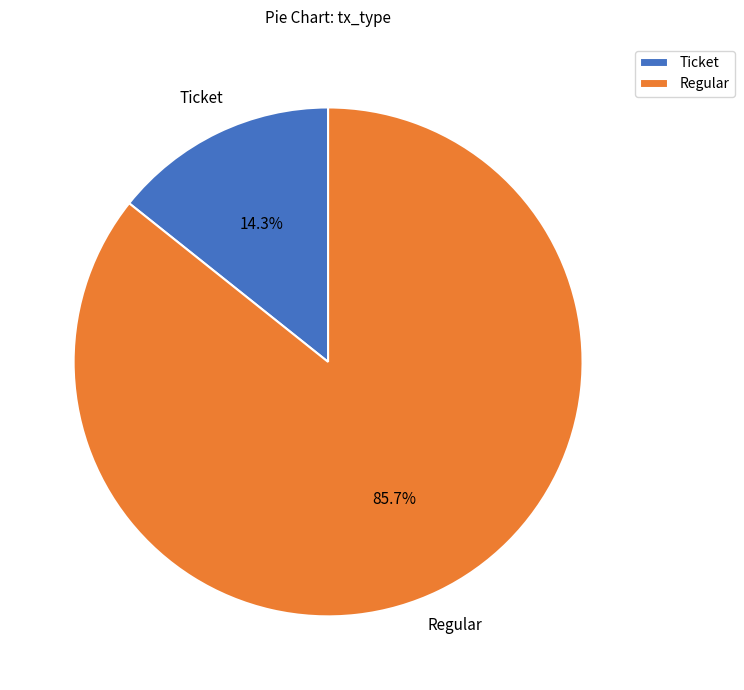

What percentage is NOT represented by Ticket?

85.7%